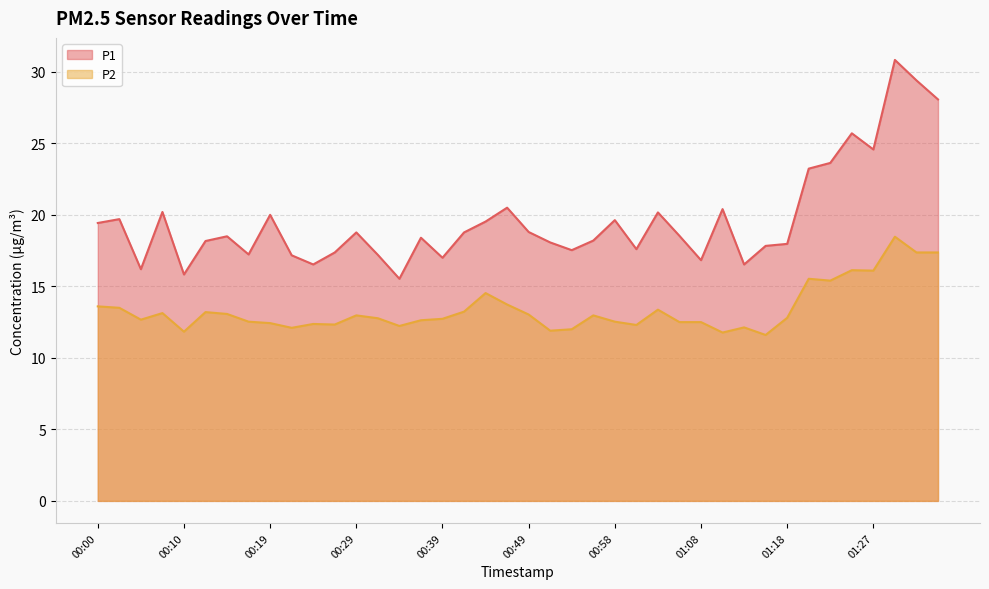

Which category has the lowest value across all series?

01:15